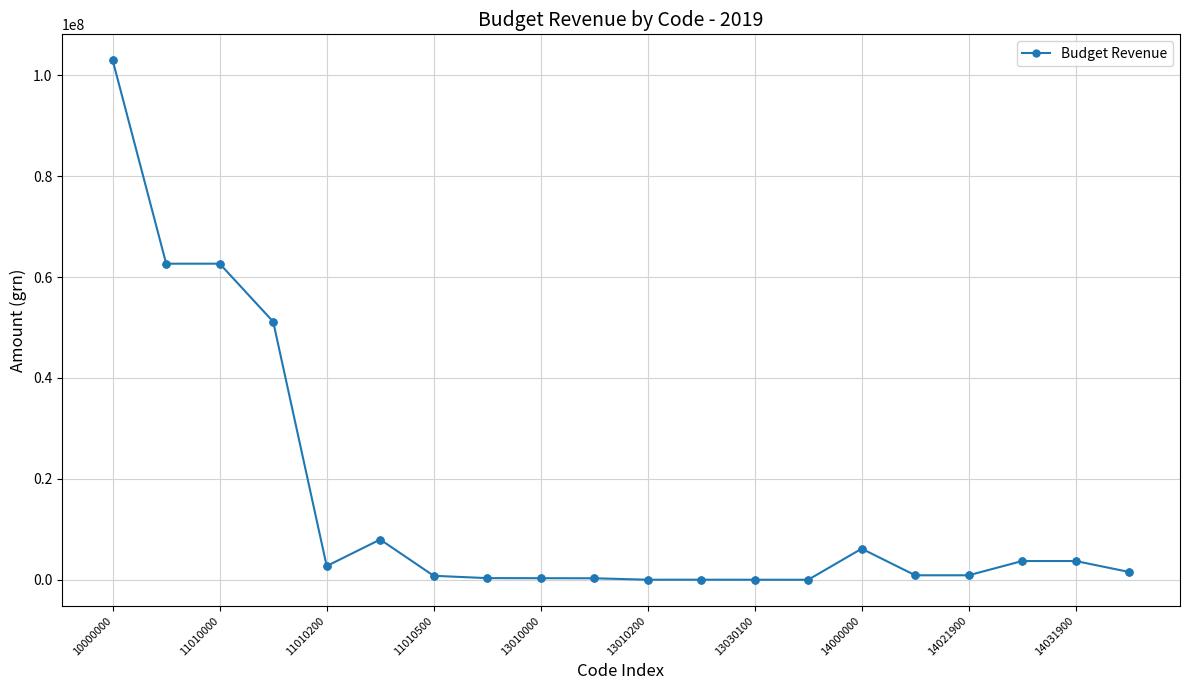

True or false: there are more than 0 points higher than both neighbors.

True